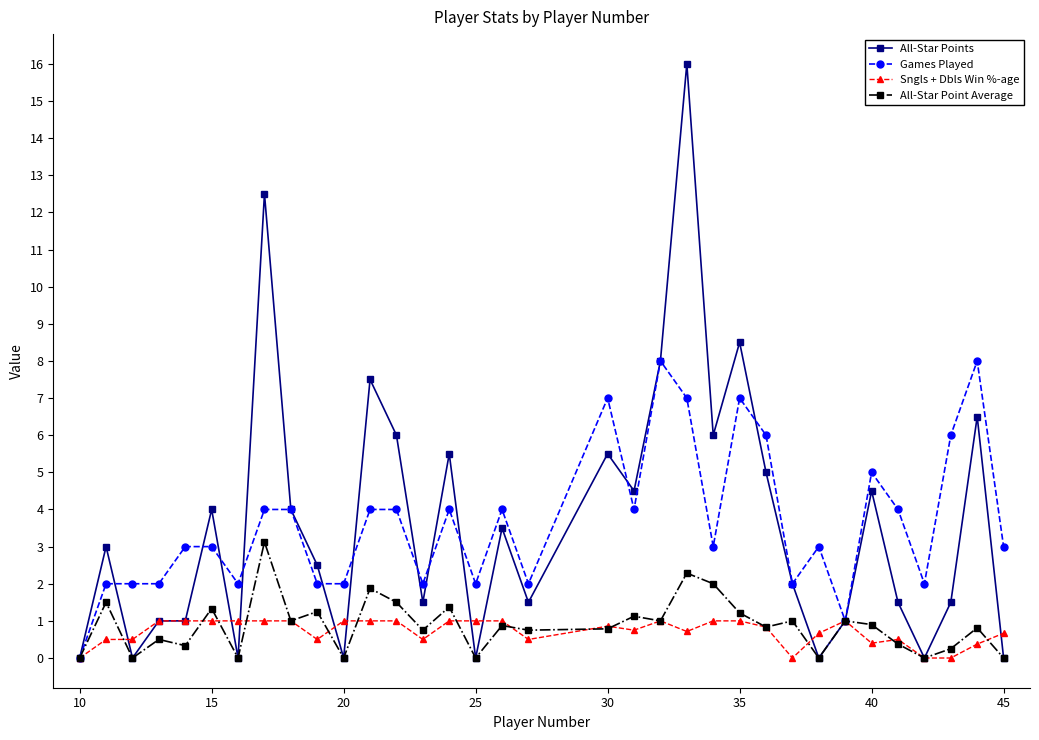

Which series has the largest range (max minus min)?

All-Star Points